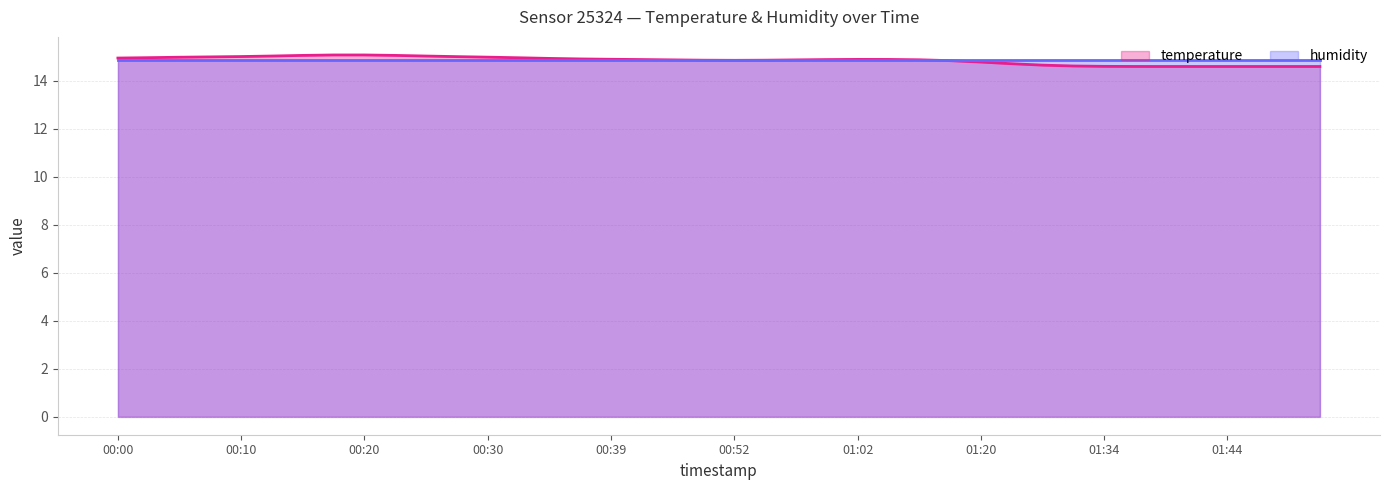

What is the sum of the values at 00:57 and 01:47?

29.5